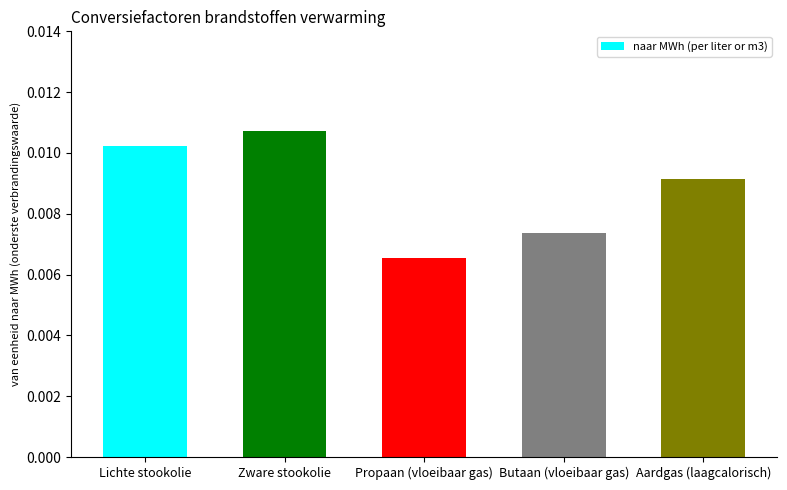

List the labels in order of value, smallest first.

Propaan (vloeibaar gas), Butaan (vloeibaar gas), Aardgas (laagcalorisch), Lichte stookolie, Zware stookolie